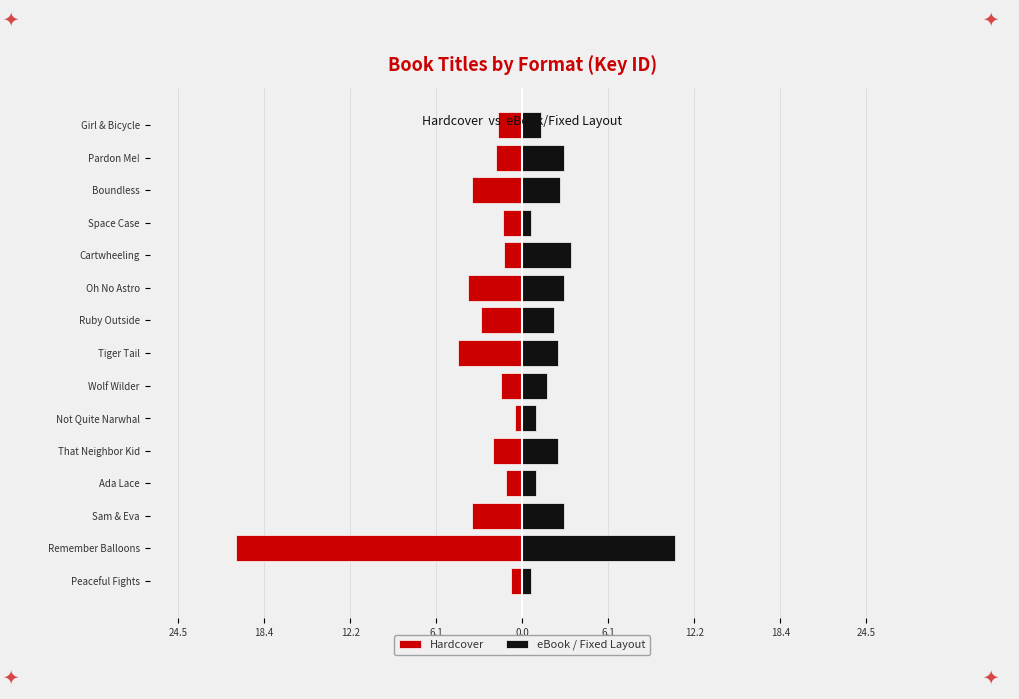

What are all the series names shown in the legend?

Hardcover, eBook / Fixed Layout